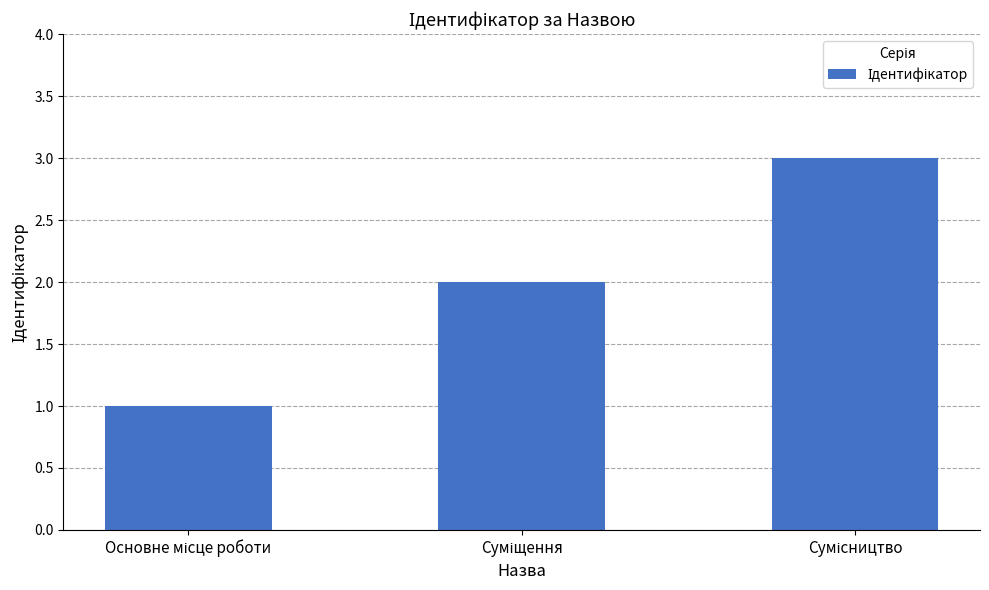

What is the greatest value displayed?

3